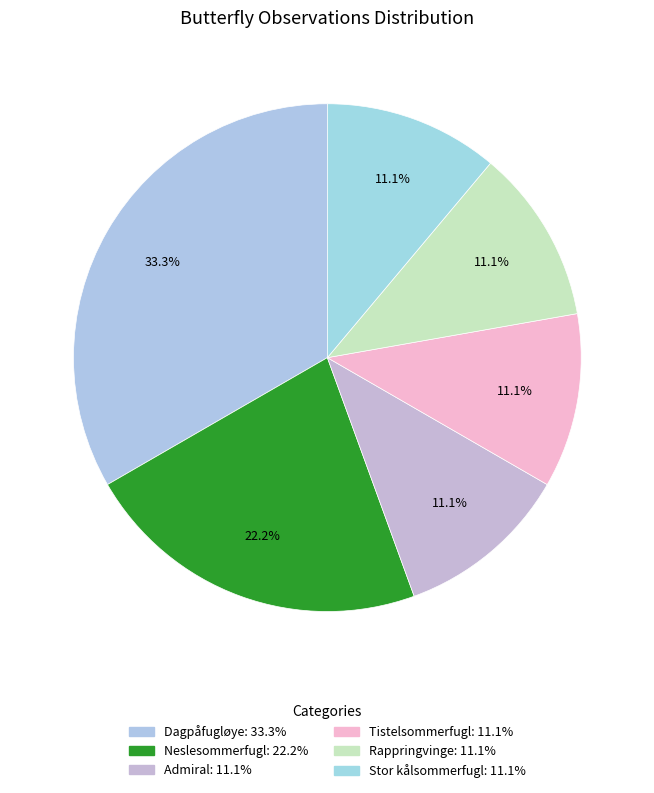

Is it true that Admiral is 11% of the pie?

True